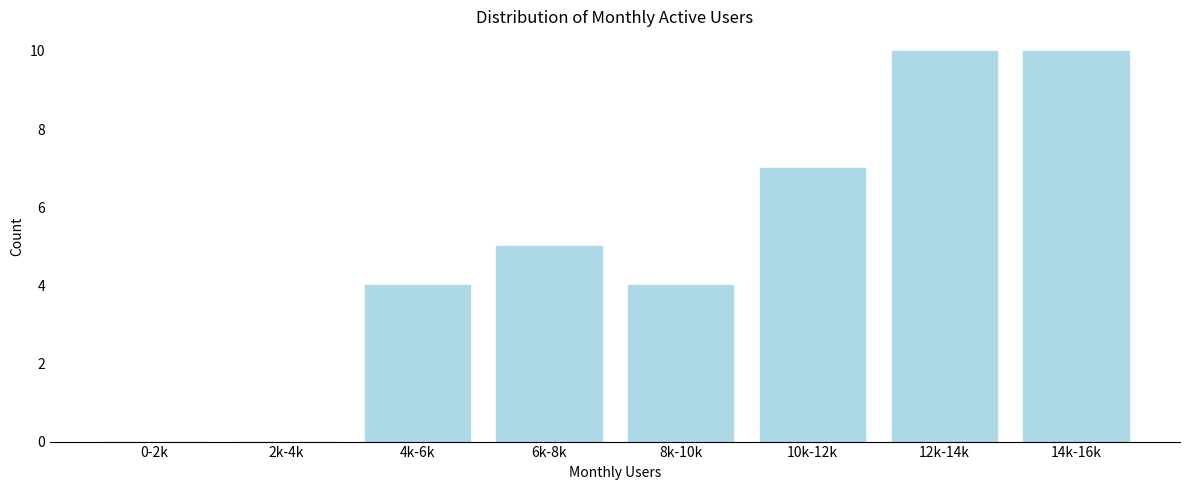

Reading left to right, extract all data points from this chart.

0-2k=0	2k-4k=0	4k-6k=4	6k-8k=5	8k-10k=4	10k-12k=7	12k-14k=10	14k-16k=10